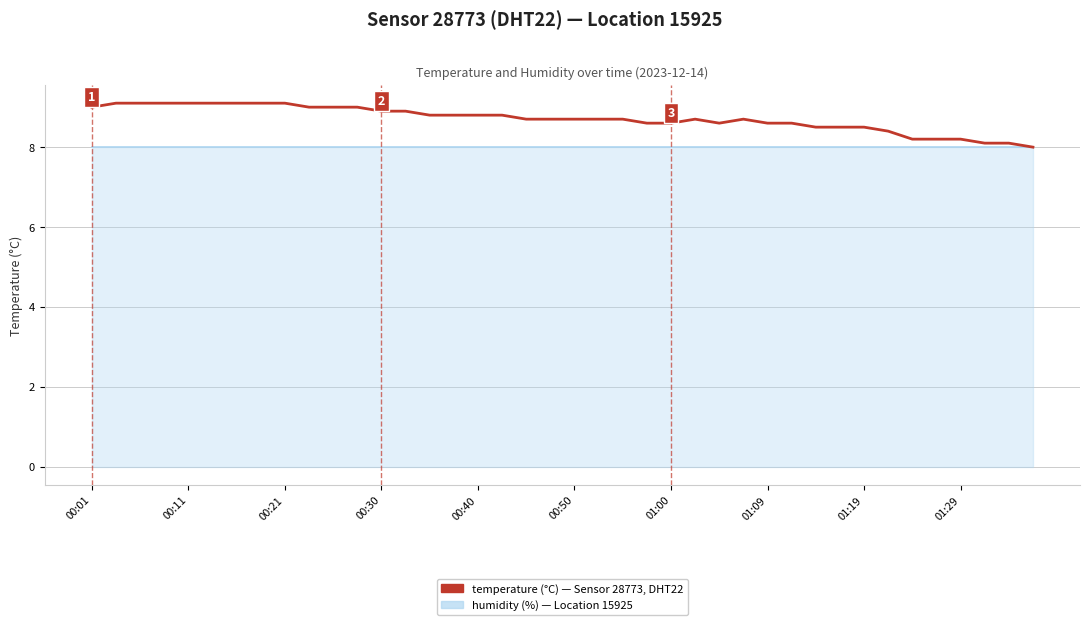

Approximately how many times larger is the value at 24 compared to 00:30?

0.9